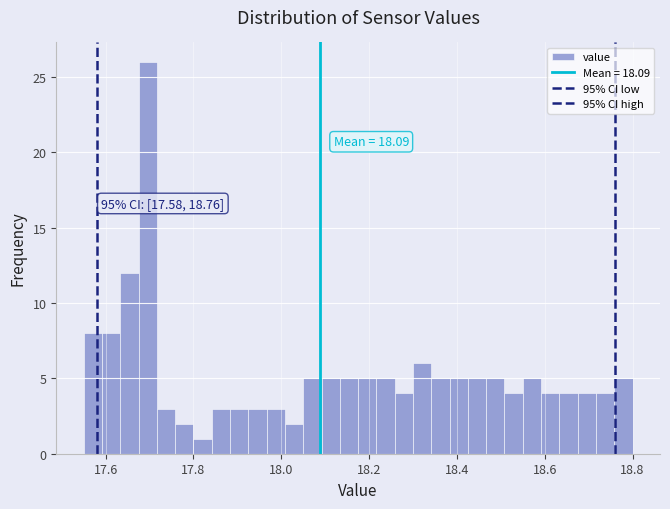

Around what value on the x-axis is the tallest bar? Give the approximate position of its centre, as read against the axis.

17.70